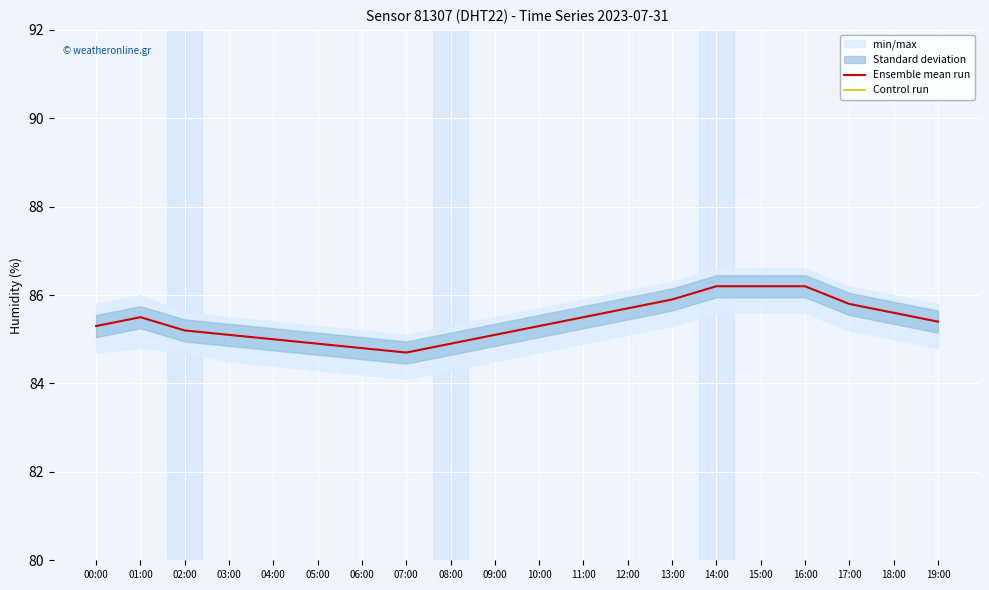

The value of Ensemble mean run at 11:00 is 20.2. True or false?

False